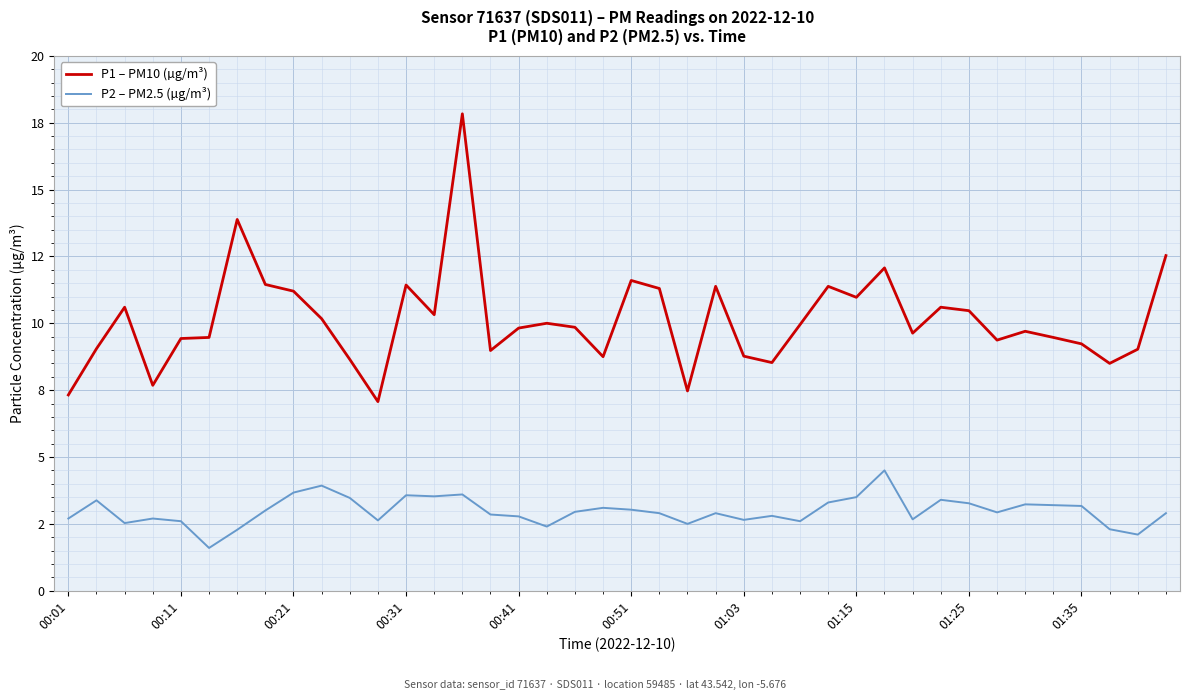

What is the highest value of the P1 – PM10 (µg/m³) series?

17.8